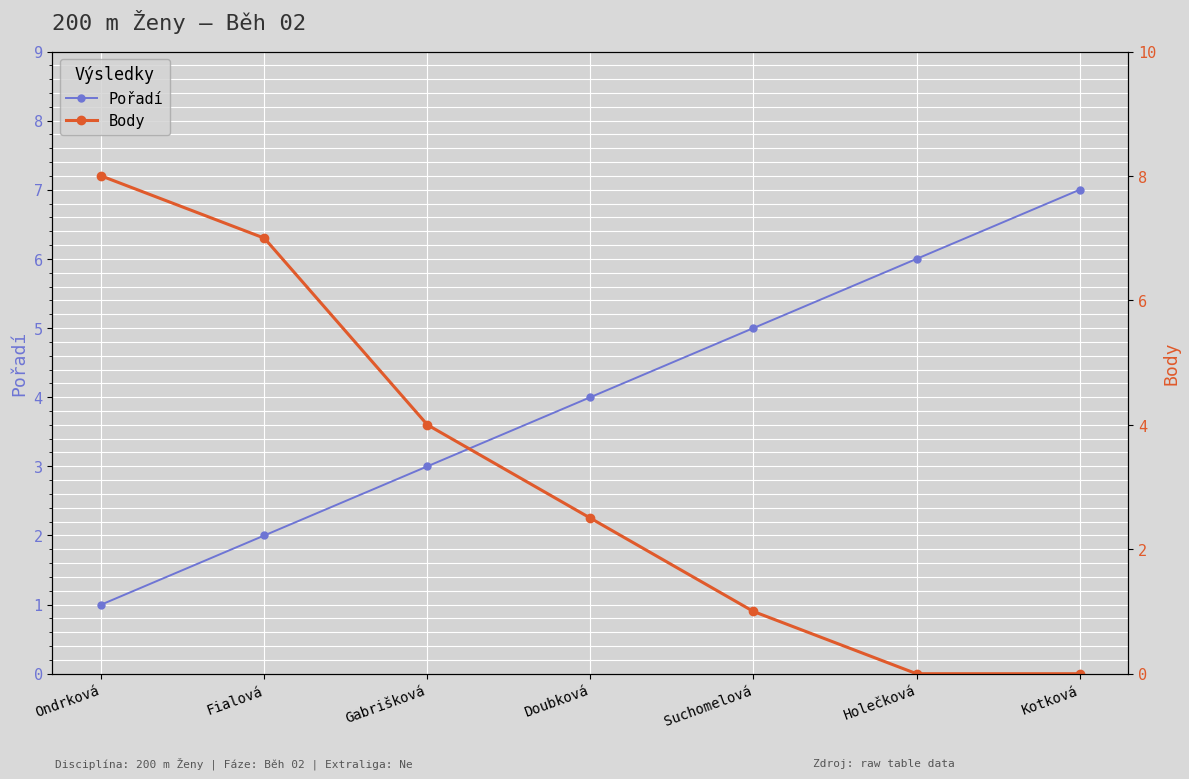

What is the difference between the highest and lowest values at Holečková?

6.0